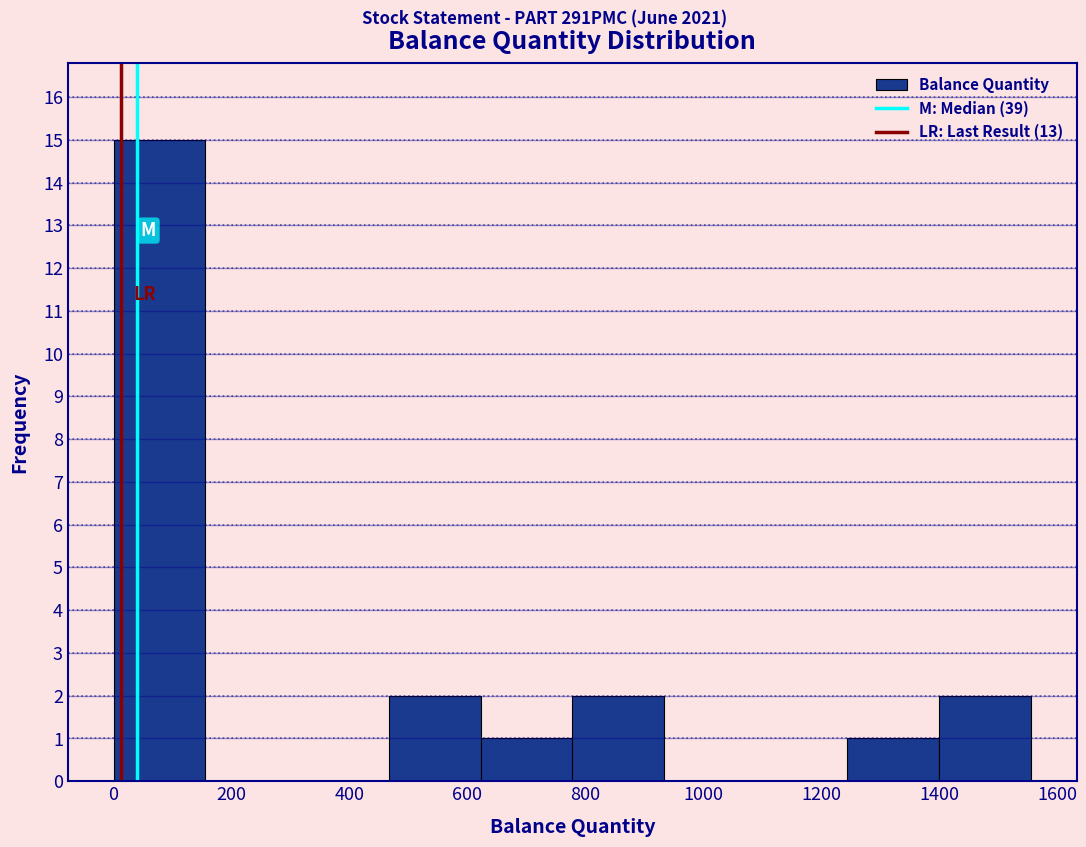

How tall is the bar that spans 620 to 780 on the x-axis? Neither the bar edges nor the heights are printed on the chart, so give them approximately, as read against the axes.

1